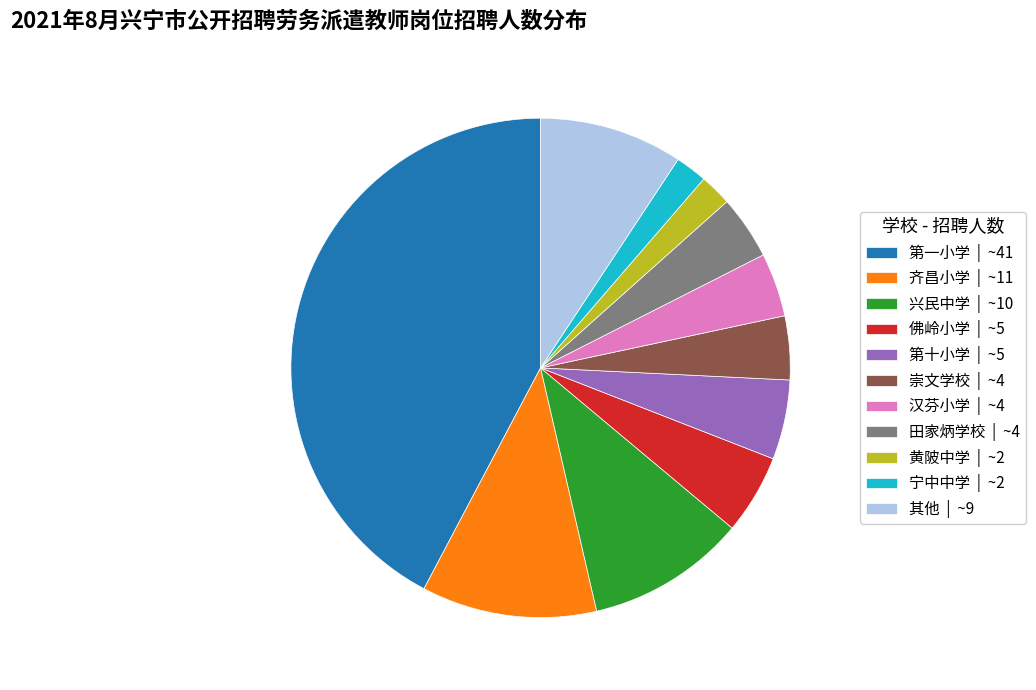

True or false: 第一小学 | ~41 accounts for 31% of the total.

False